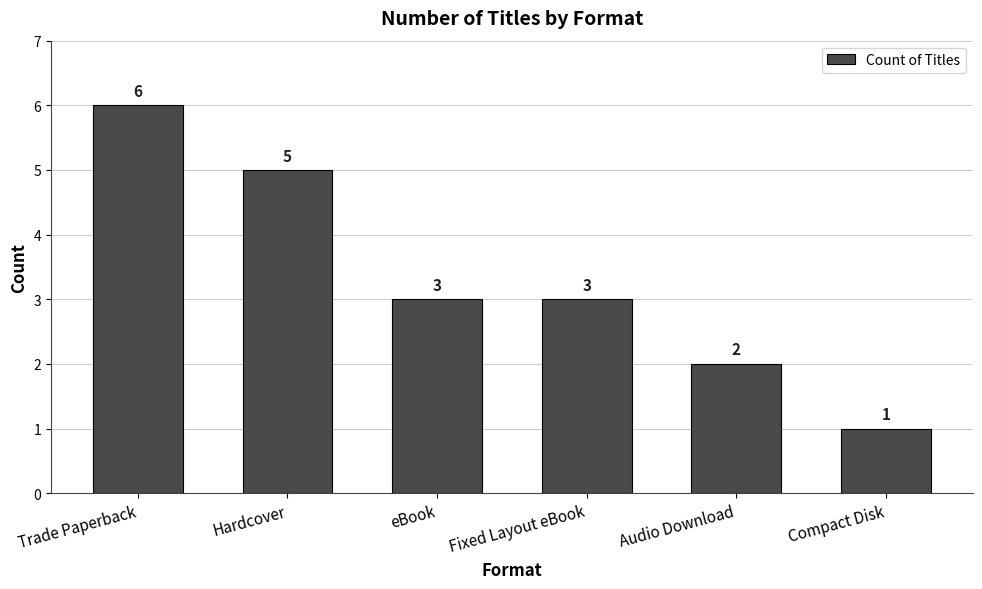

What value does the data have at eBook?

3